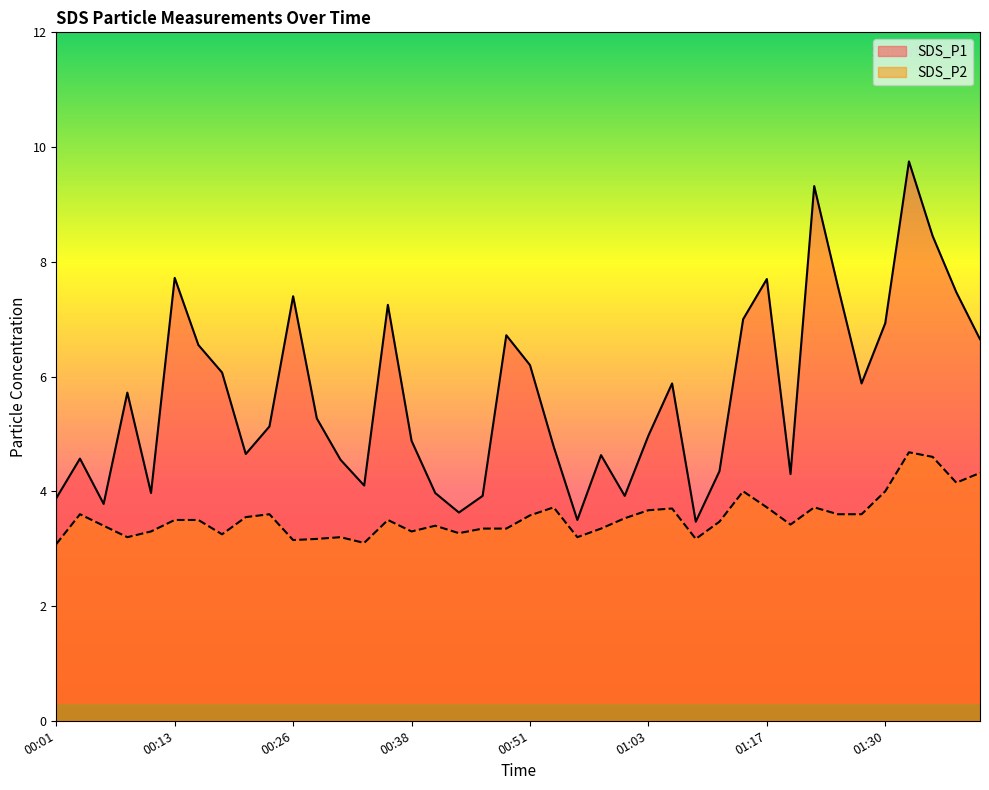

At which category is the sum across all series the highest?

01:33